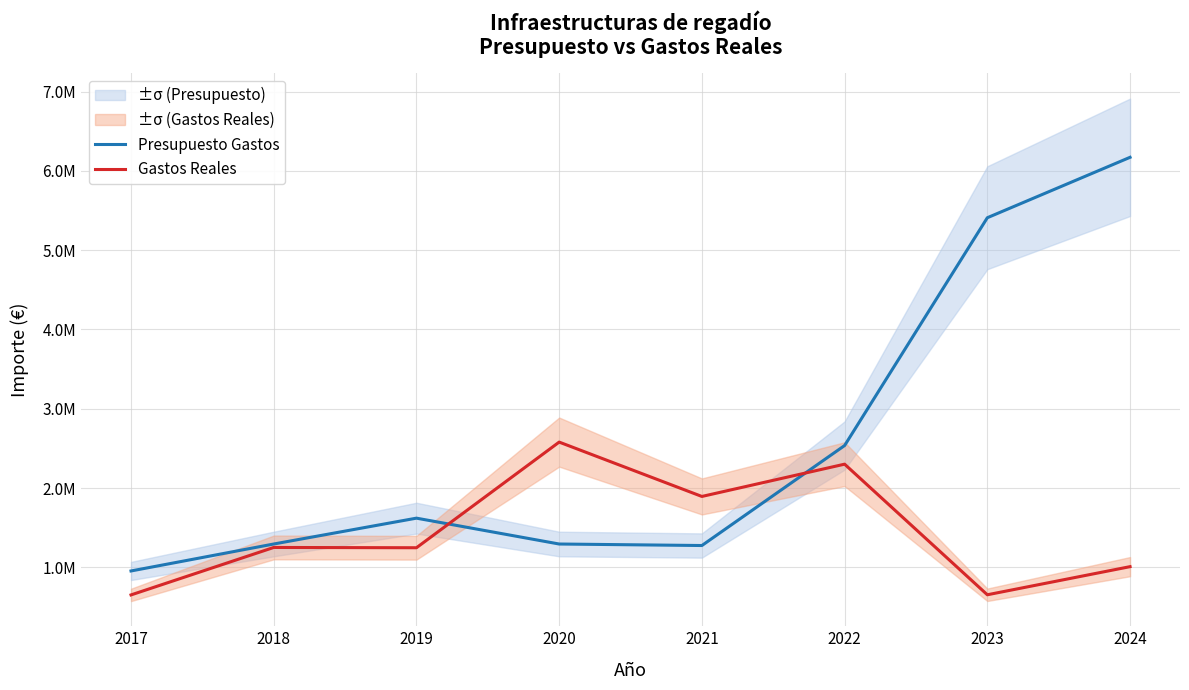

True or false: Gastos Reales and Presupuesto Gastos cross at least once.

True